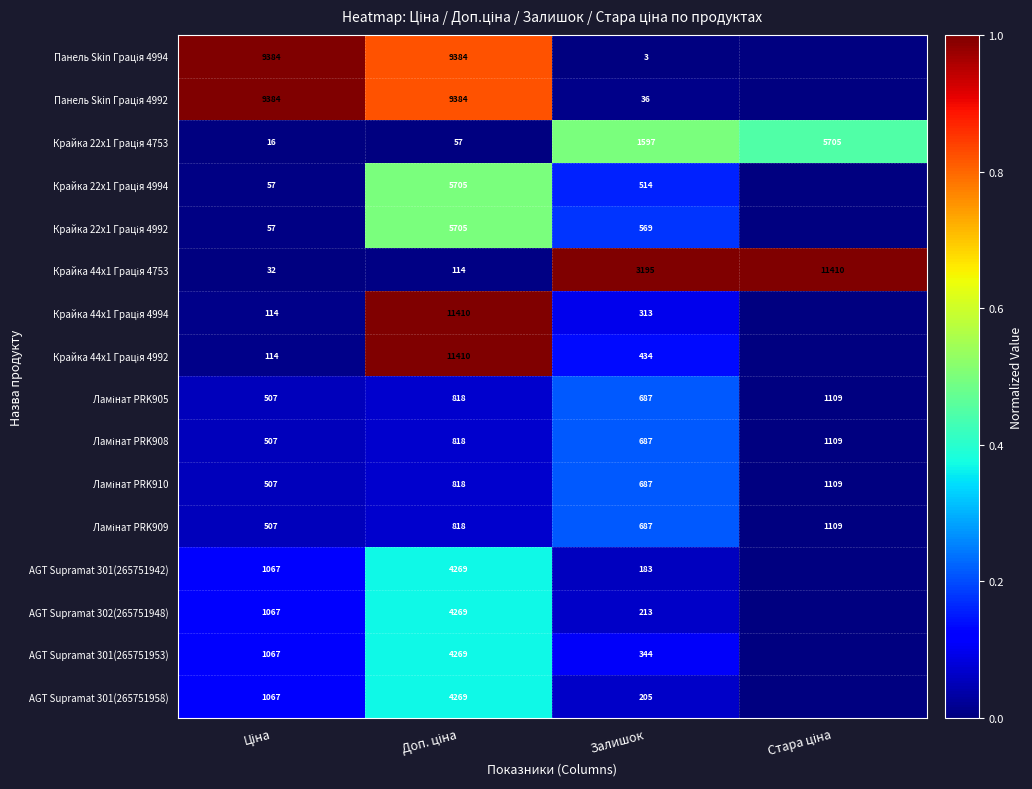

Which has a higher value, Стара ціна or Залишок?

Залишок